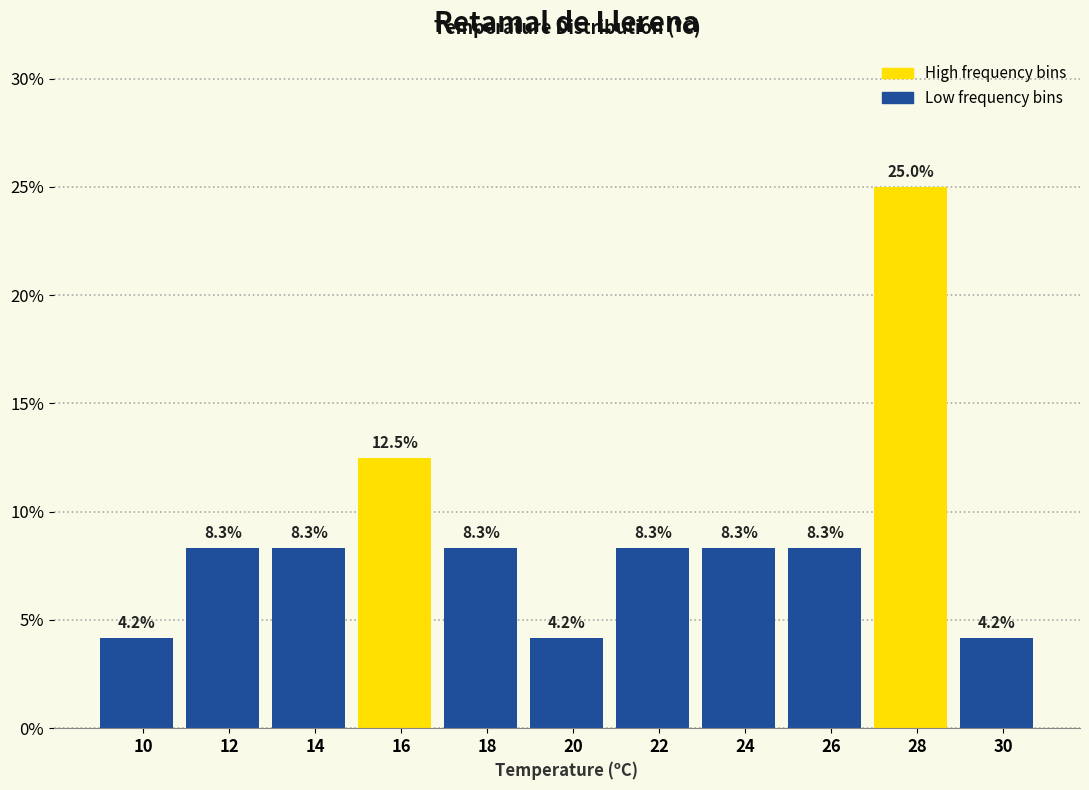

Reading left to right, list all the values displayed in this chart.

4.2	8.3	8.3	12.5	8.3	4.2	8.3	8.3	8.3	25.0	4.2